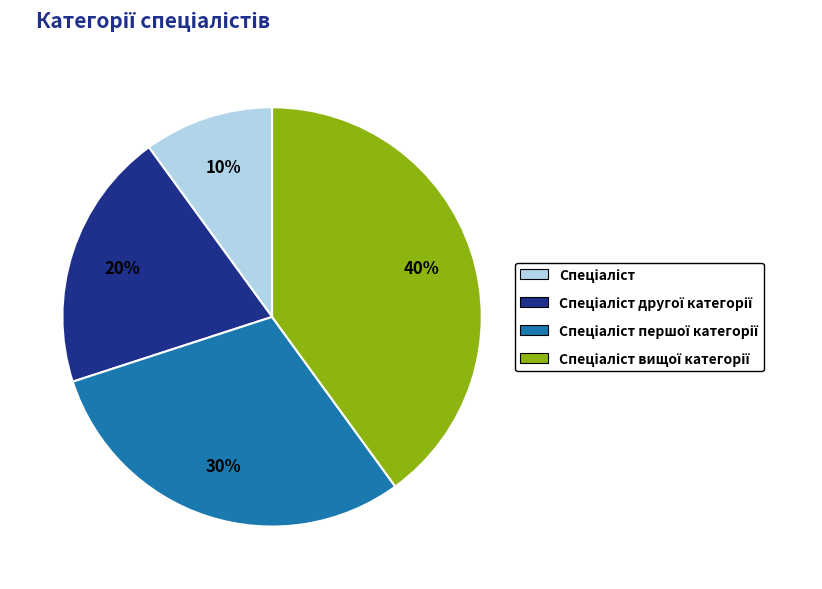

How many segments does this pie chart have?

4